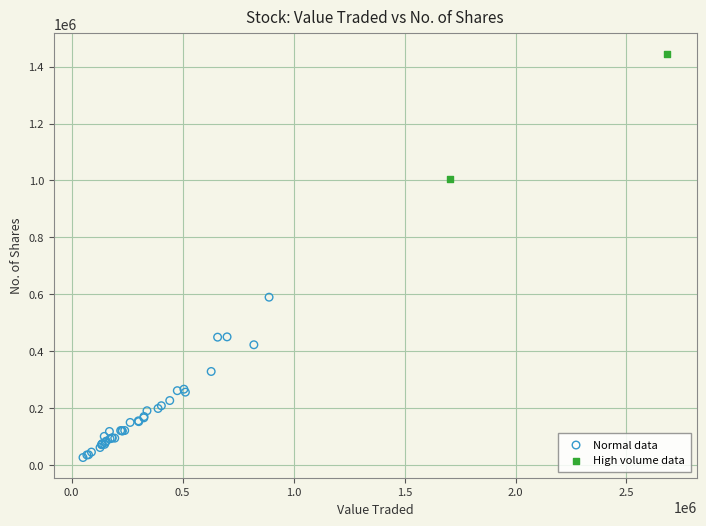

Which series has the widest spread of Y values?

Normal data